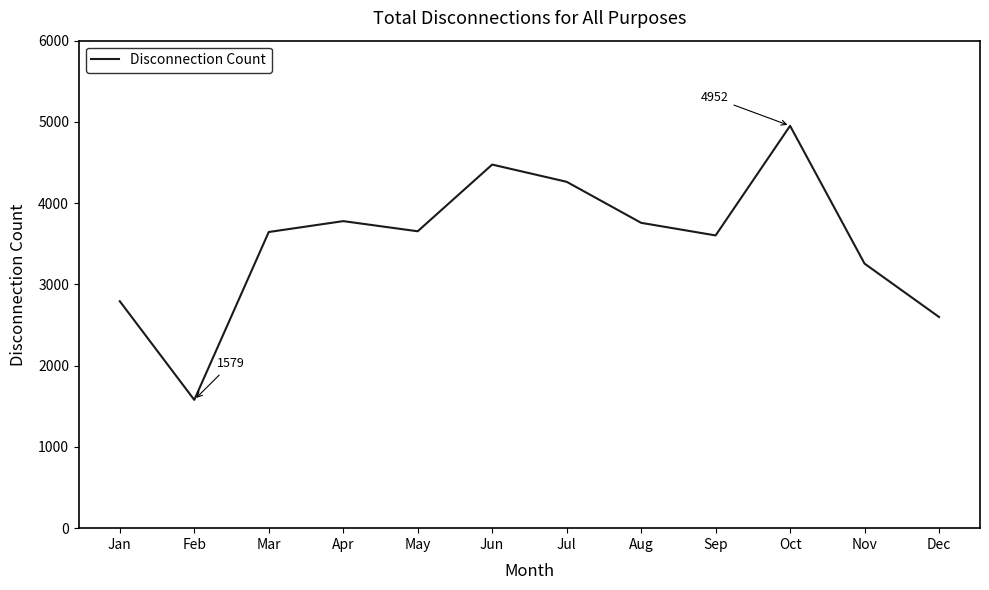

What is the difference between the maximum and minimum values?

3373